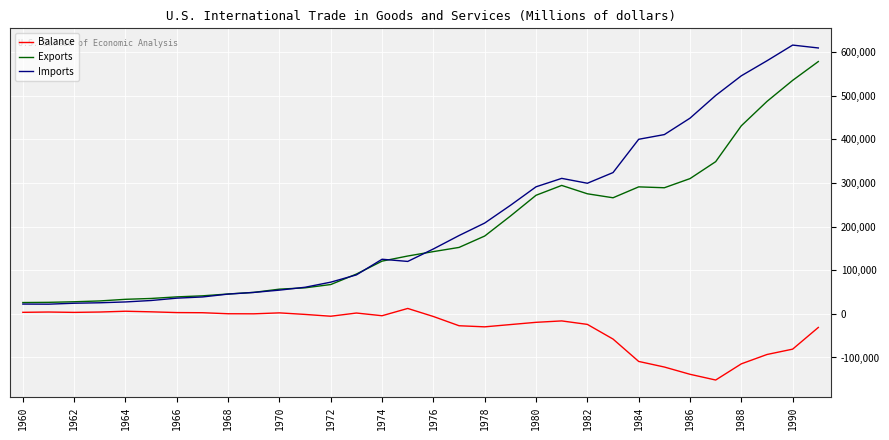

Rank the series by their maximum value, from highest to lowest.

Imports, Exports, Balance